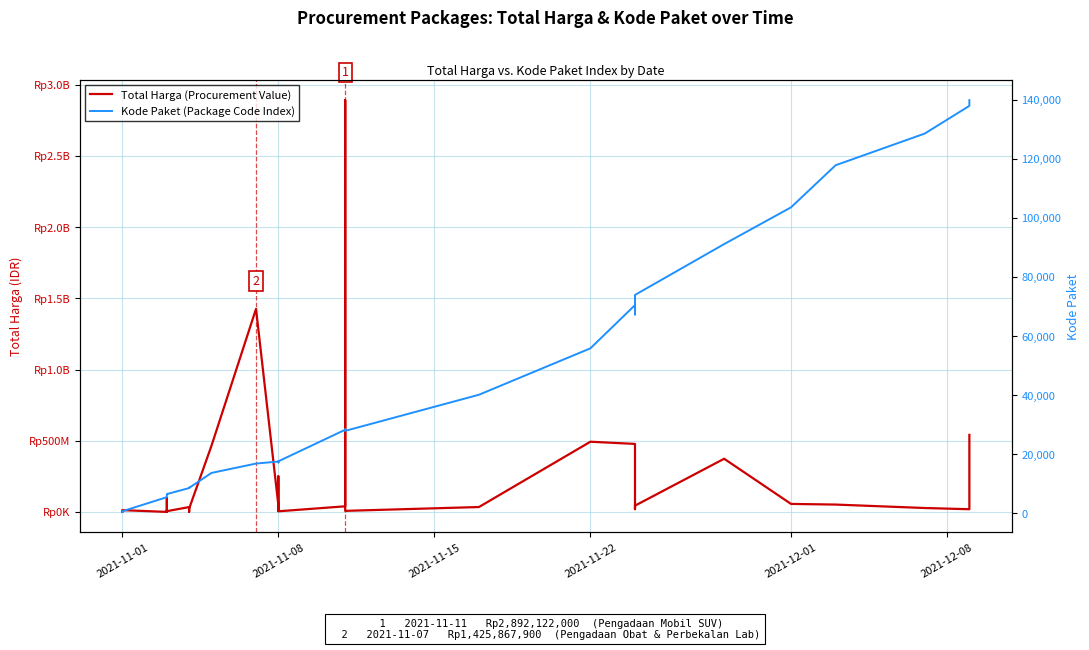

Does the chart display data point markers on the line(s)?

No